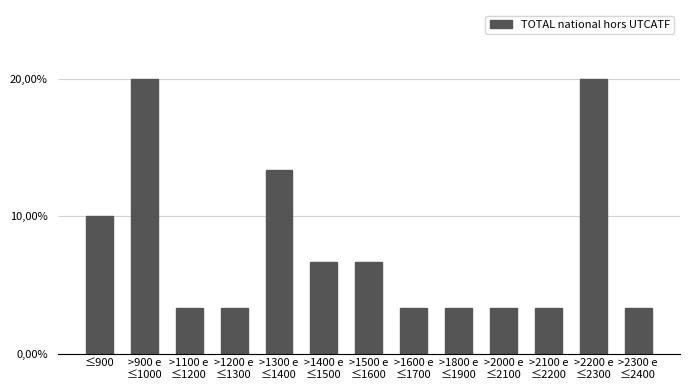

Are the bars horizontal?

No